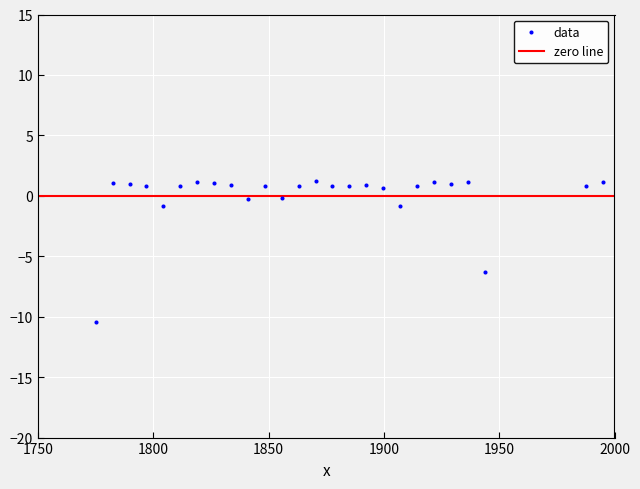

What Y value in the scatter plot is closest to -4?

-6.3